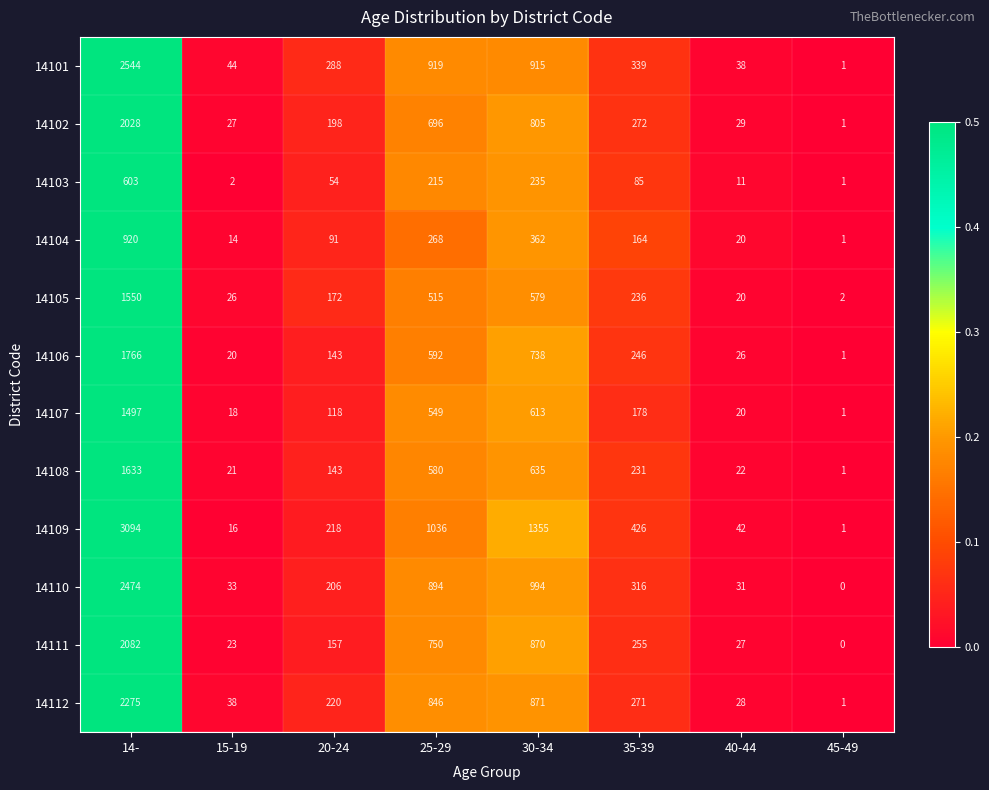

List the labels in order of 14104 value, smallest first.

45-49, 15-19, 40-44, 20-24, 35-39, 25-29, 30-34, 14-